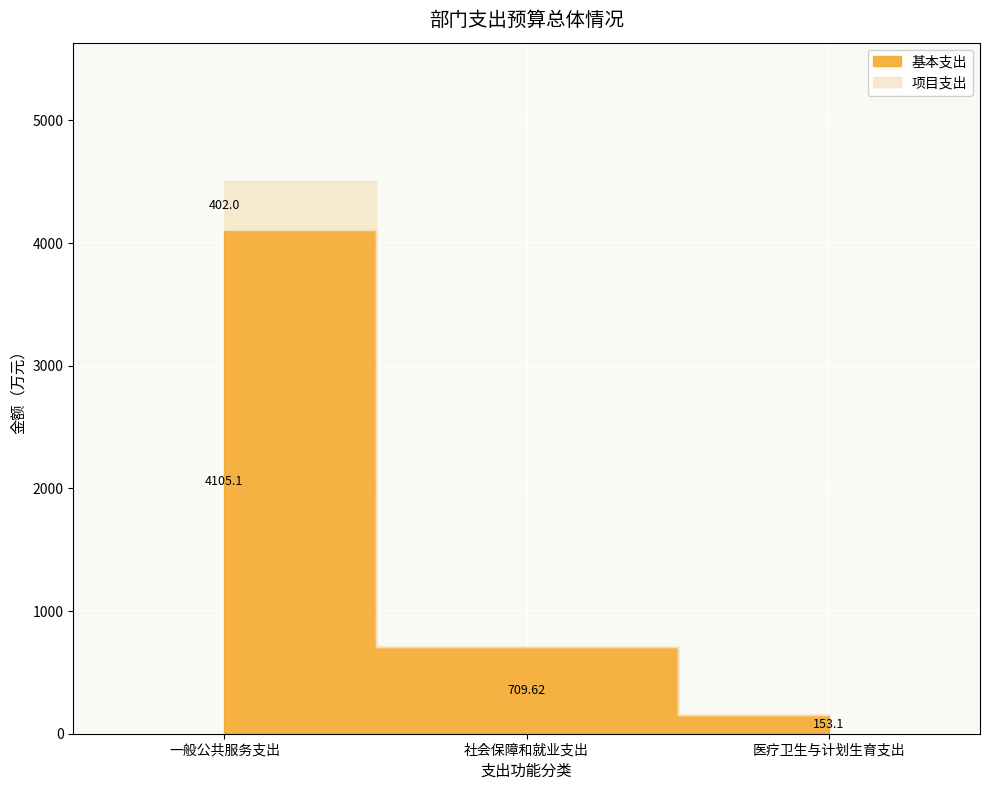

What is the average value of the 项目支出 series?

134.0